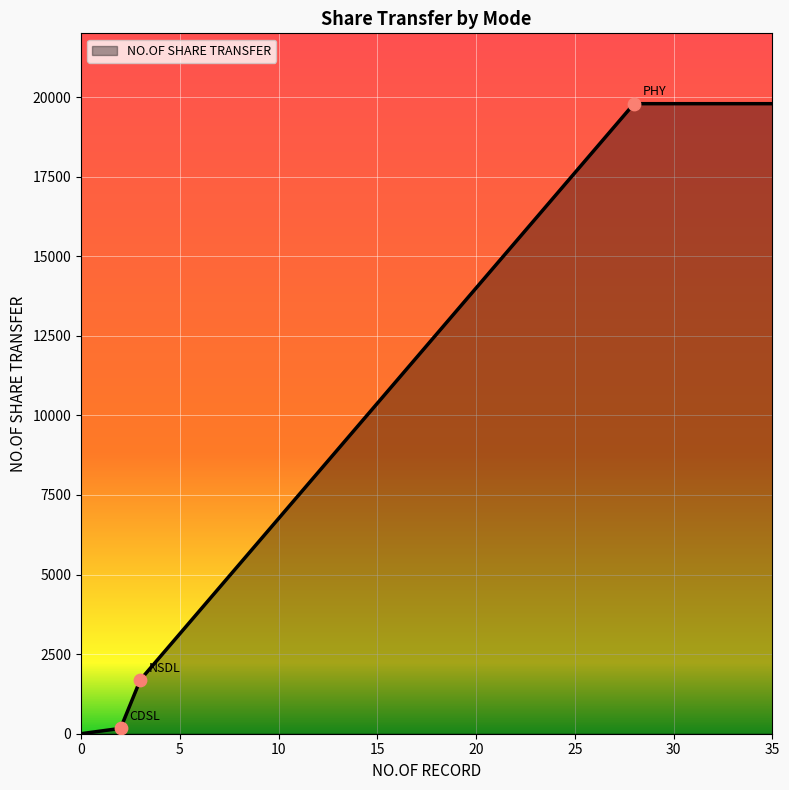

What is the difference between the second highest and second lowest values?

19622